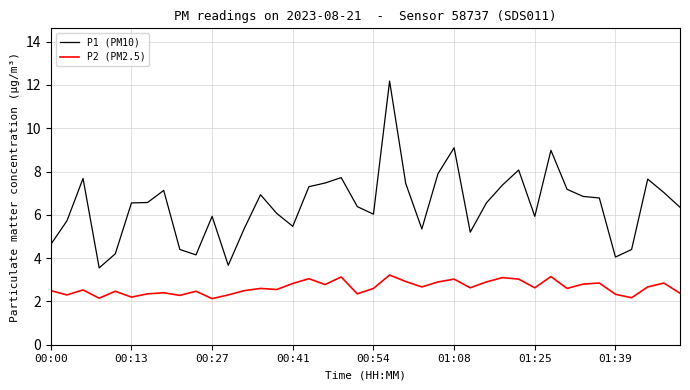

True or false: P1 (PM10) and P2 (PM2.5) intersect in this chart.

False